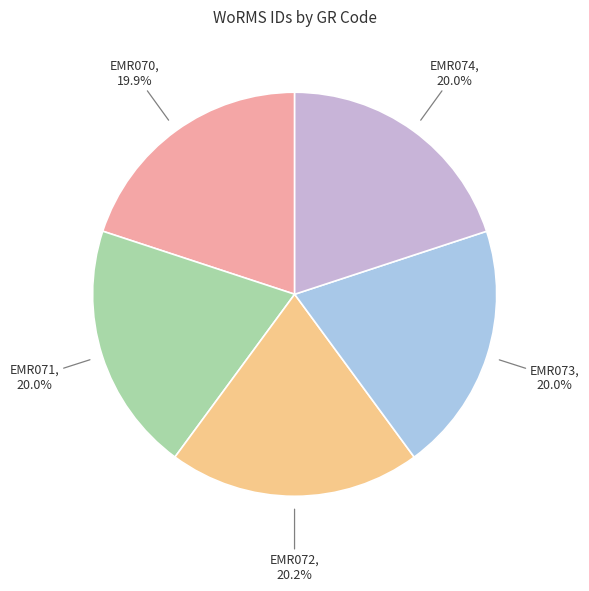

How much of the chart is everything except EMR071?

80.0%